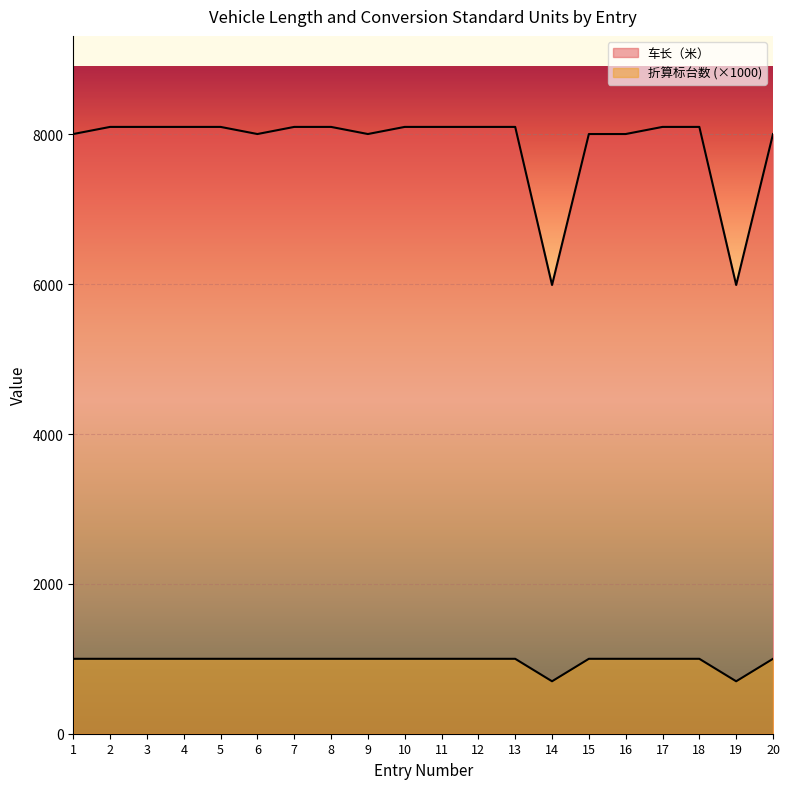

At which category is the sum across all series the highest?

2